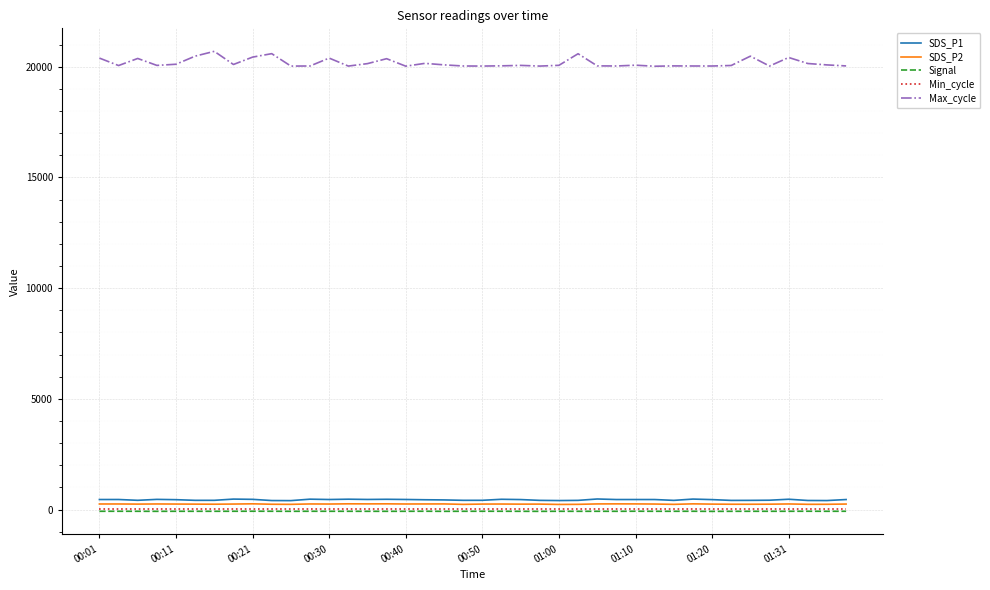

What is the lowest value of the Max_cycle series?

20023.0